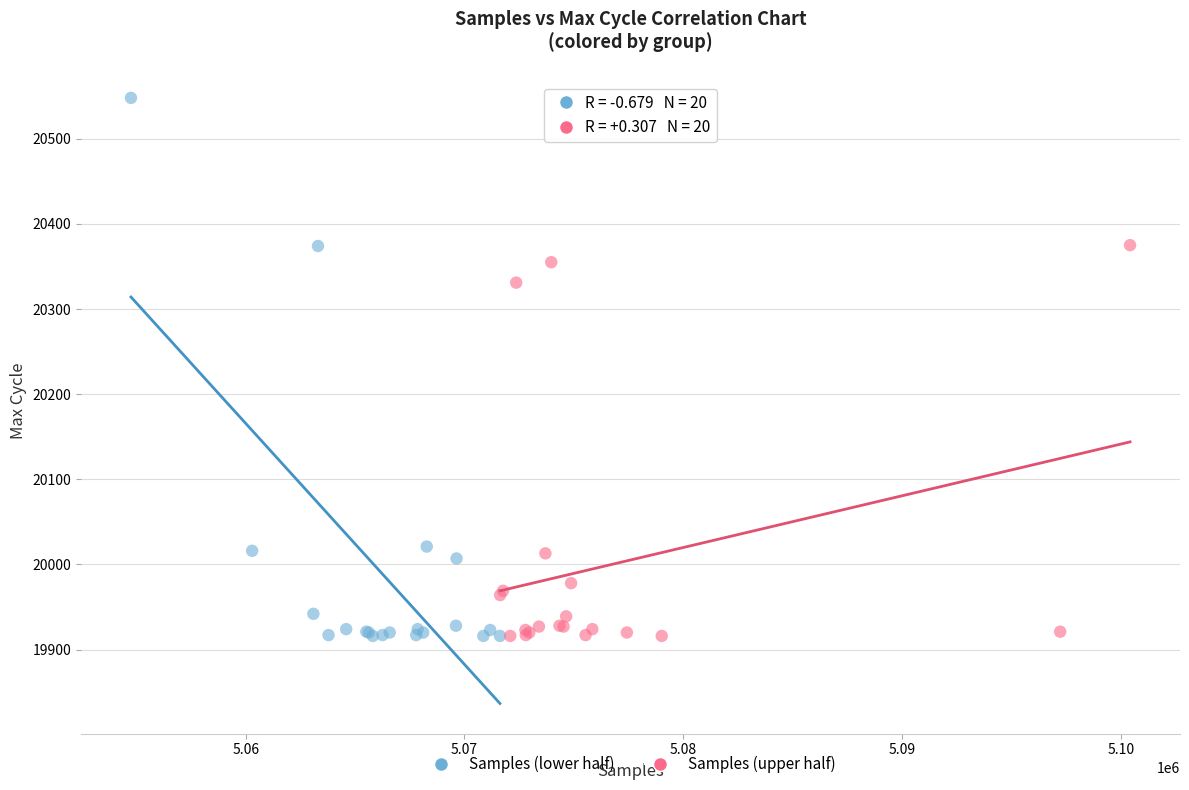

Which series contains the highest Y value?

Samples (lower half)